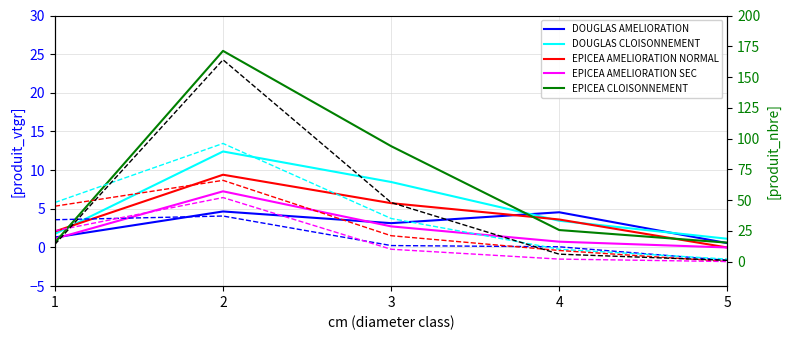

Is it true that DOUGLAS AMELIORATION equals 3.1 at 3?

True